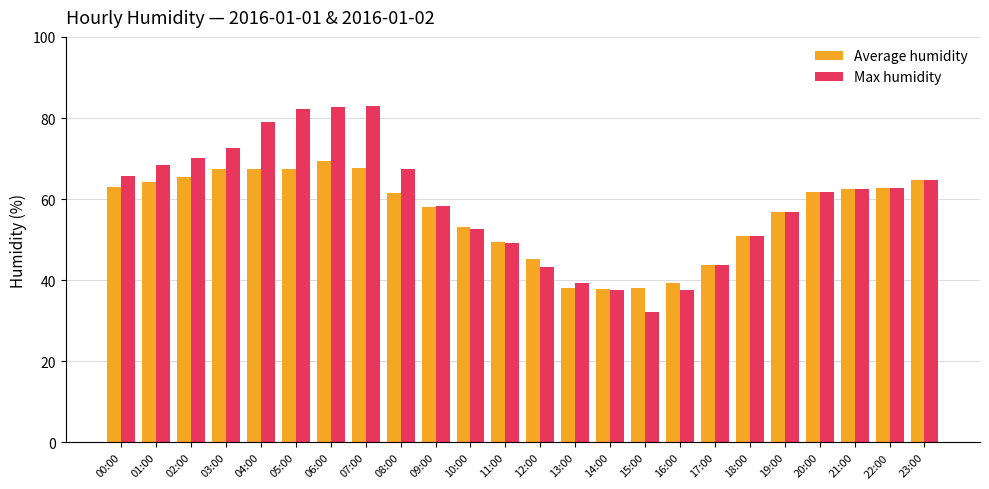

What is the label of the 4th bar from the right?

20:00